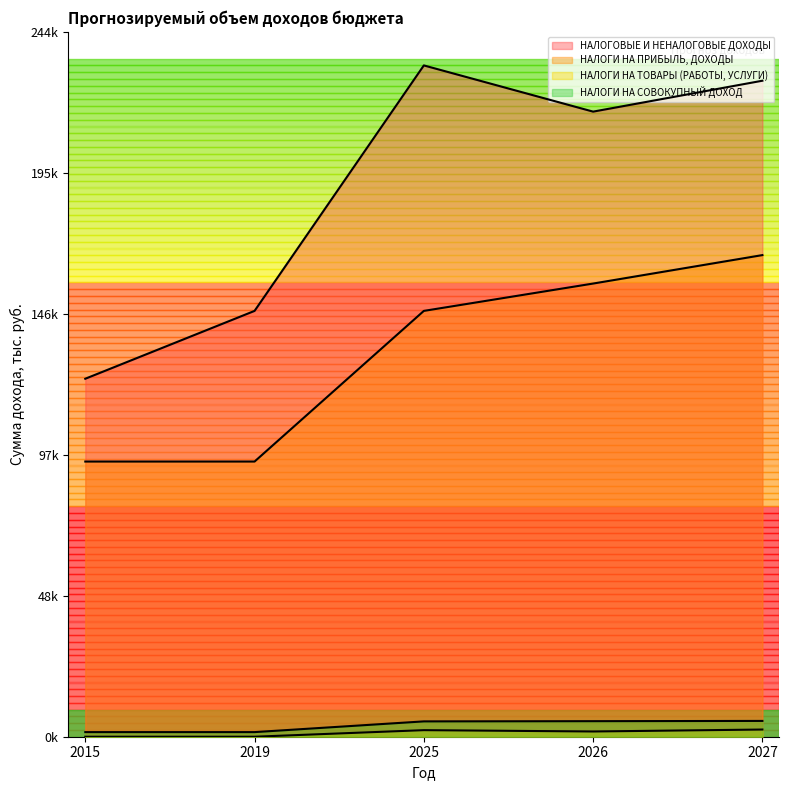

How many data points in НАЛОГИ НА ПРИБЫЛЬ, ДОХОДЫ are less than 147734?

2